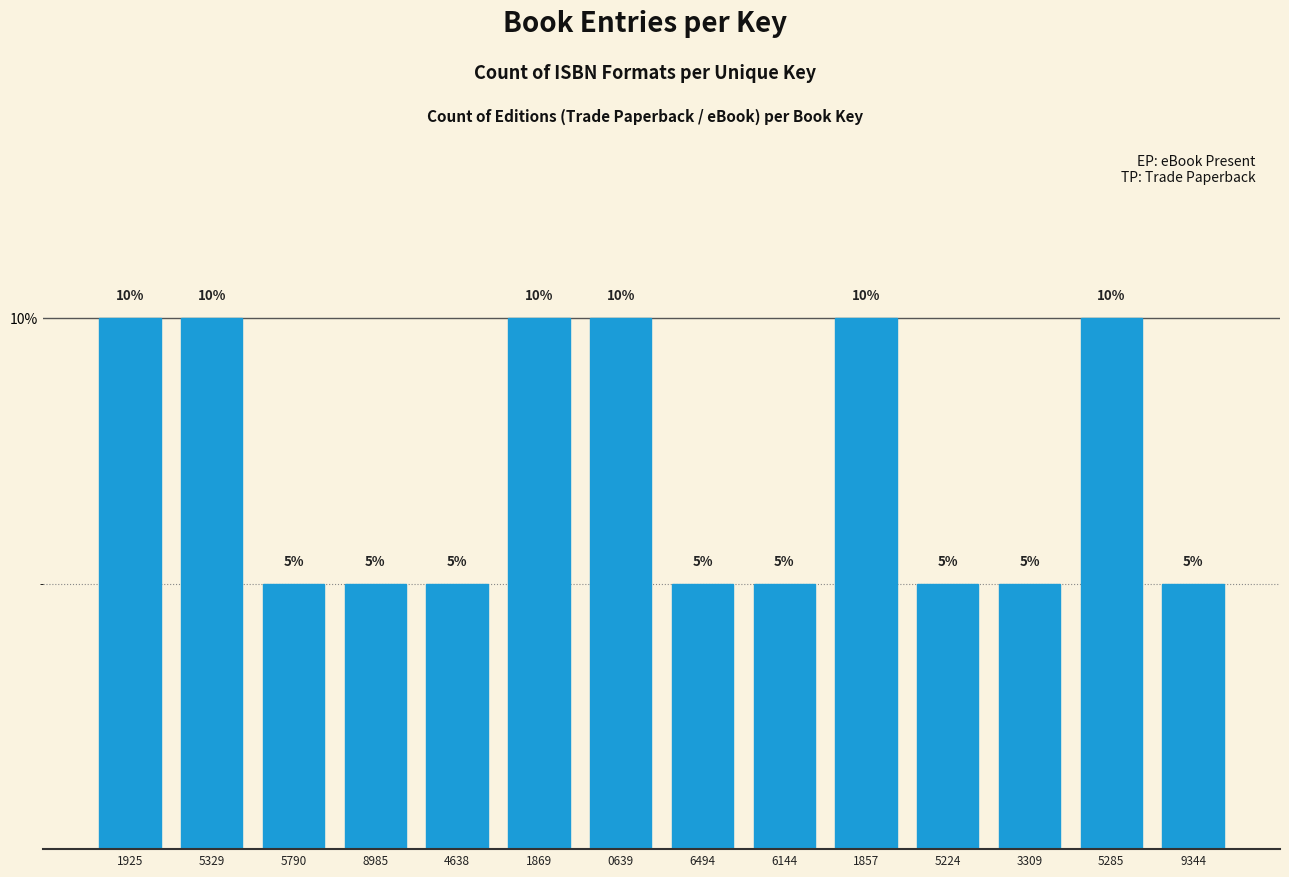

Reading left to right, transcribe all the data shown in this chart.

1925=10	5329=10	5790=5	8985=5	4638=5	1869=10	0639=10	6494=5	6144=5	1857=10	5224=5	3309=5	5285=10	9344=5